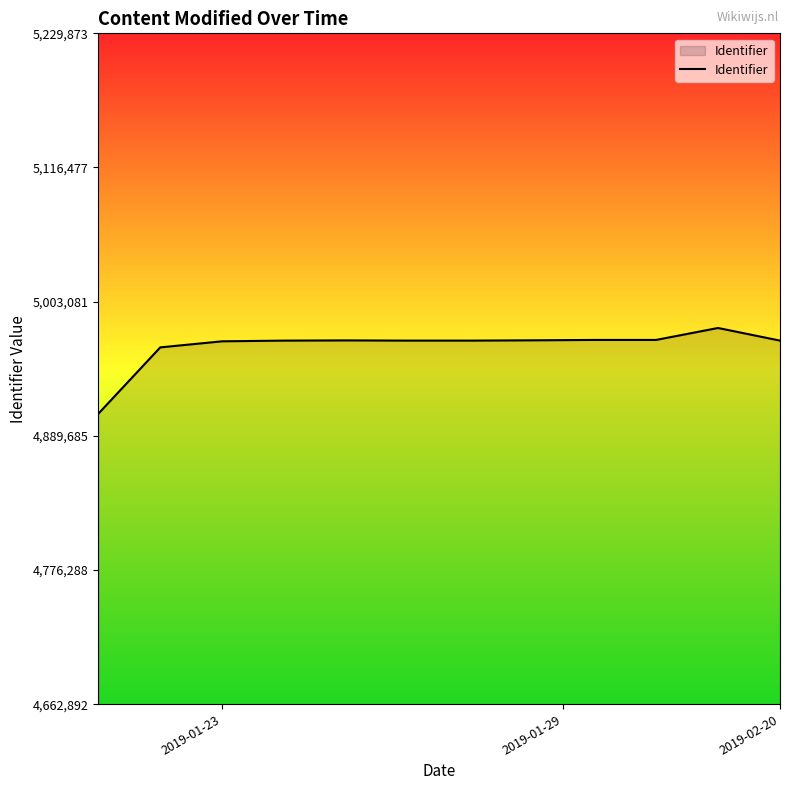

What is the difference between the second highest and minimum values?

62425